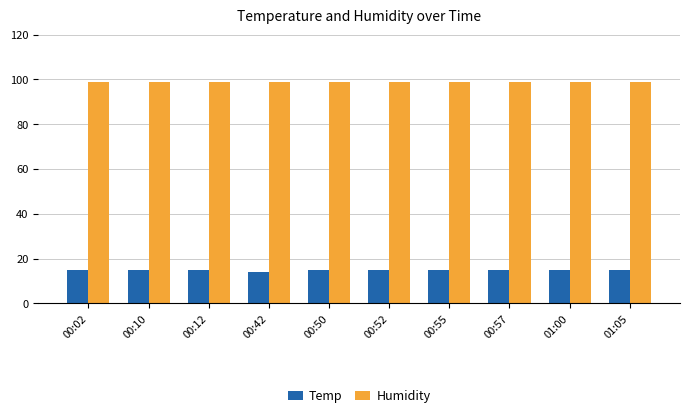

What is the label of the 2nd bar from the right?

01:00